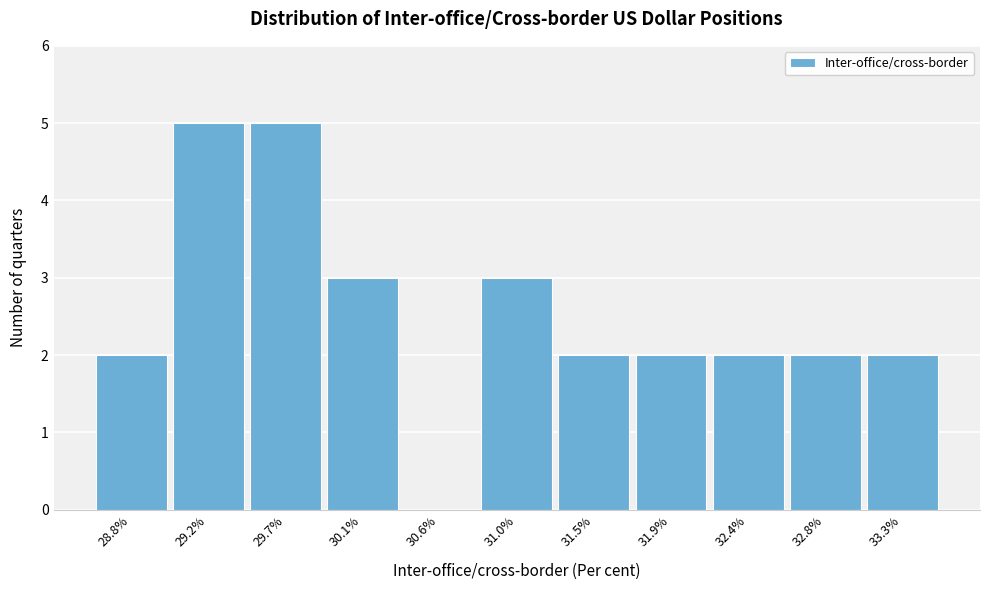

How tall is the bar that spans 31.25 to 31.70 on the x-axis? Neither the bar edges nor the heights are printed on the chart, so give them approximately, as read against the axes.

2